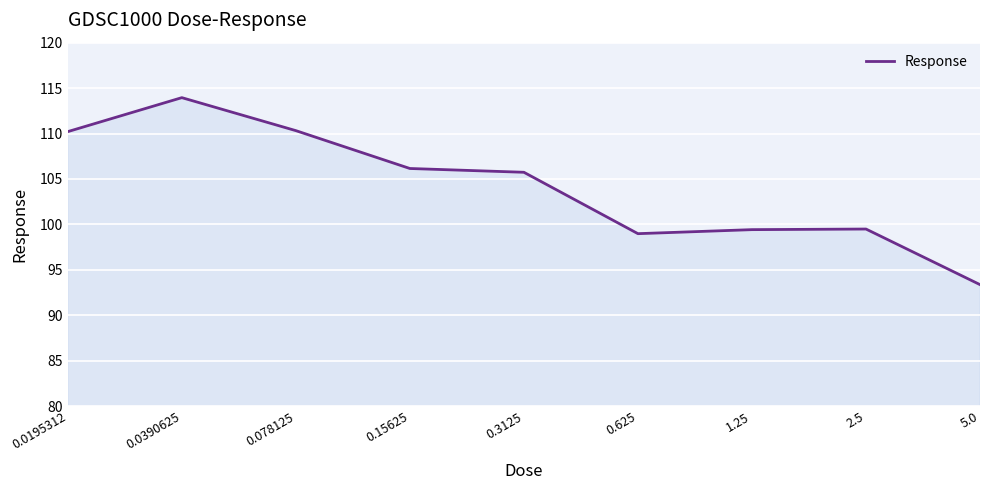

What is the maximum value shown in the chart?

113.9